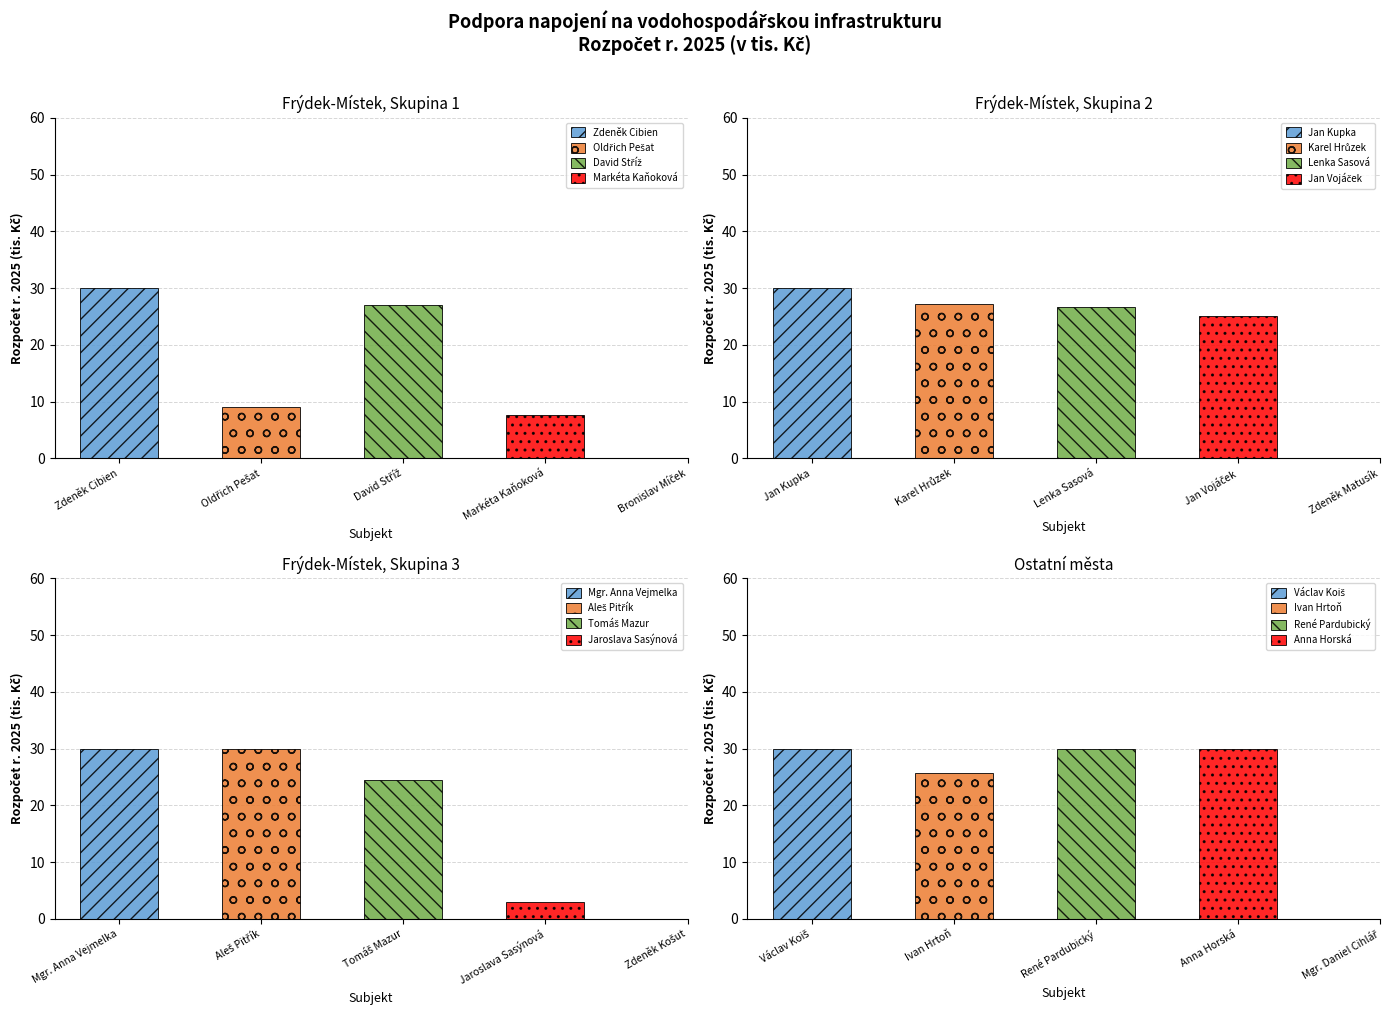

List the labels in order of value, smallest first.

Jaroslava Sasýnová, Markéta Kaňoková, Oldřich Pešat, Tomáš Mazur, Jan Vojáček, Ivan Hrtoň, Lenka Sasová, David Stříž, Karel Hrůzek, Zdeněk Matusík, Zdeněk Cibien, Jan Kupka, Mgr. Anna Vejmelka, Aleš Pitřík, Zdeněk Košut, Václav Koiš, René Pardubický, Anna Horská, Mgr. Daniel Cihlář, Bronislav Míček